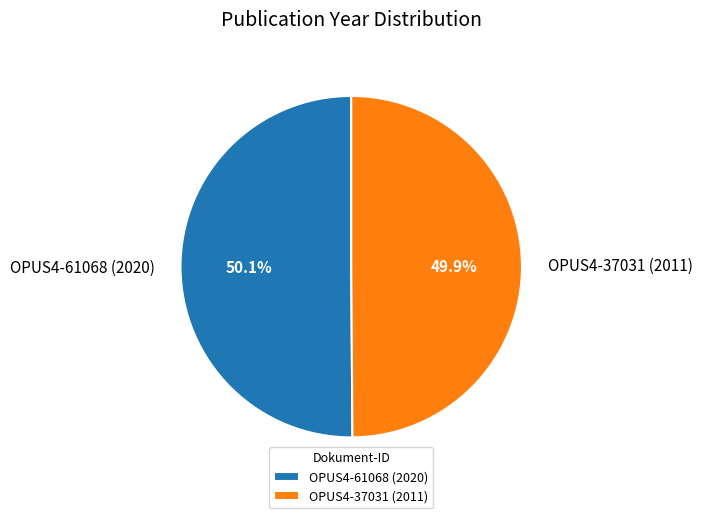

What percentage is the OPUS4-61068 (2020) slice, to the nearest percent?

50%